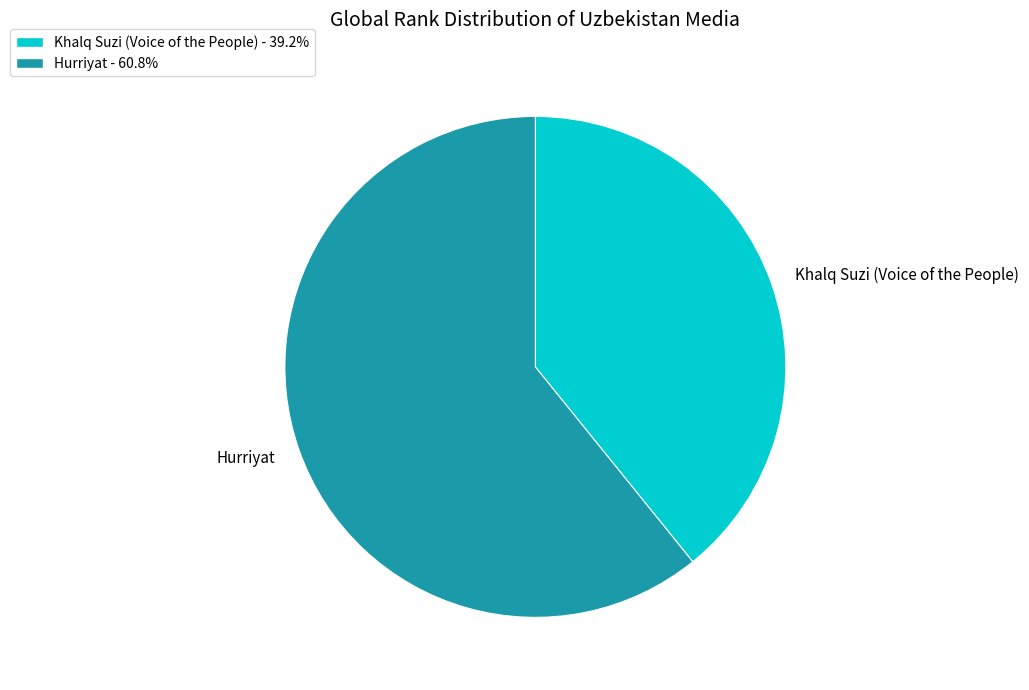

Is it true that Hurriyat is 55% of the pie?

False